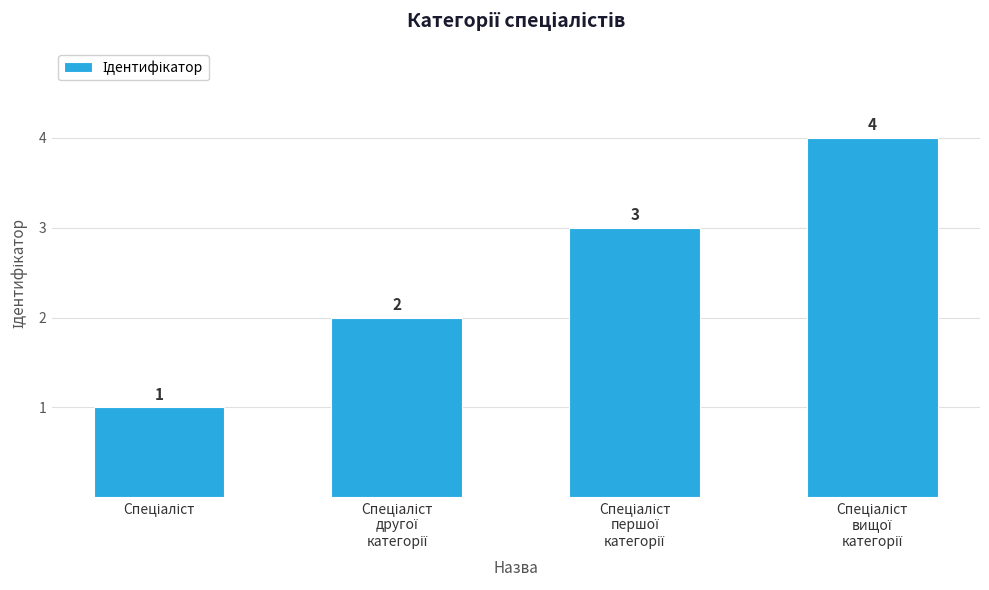

Reading left to right, extract all data points from this chart.

1	2	3	4